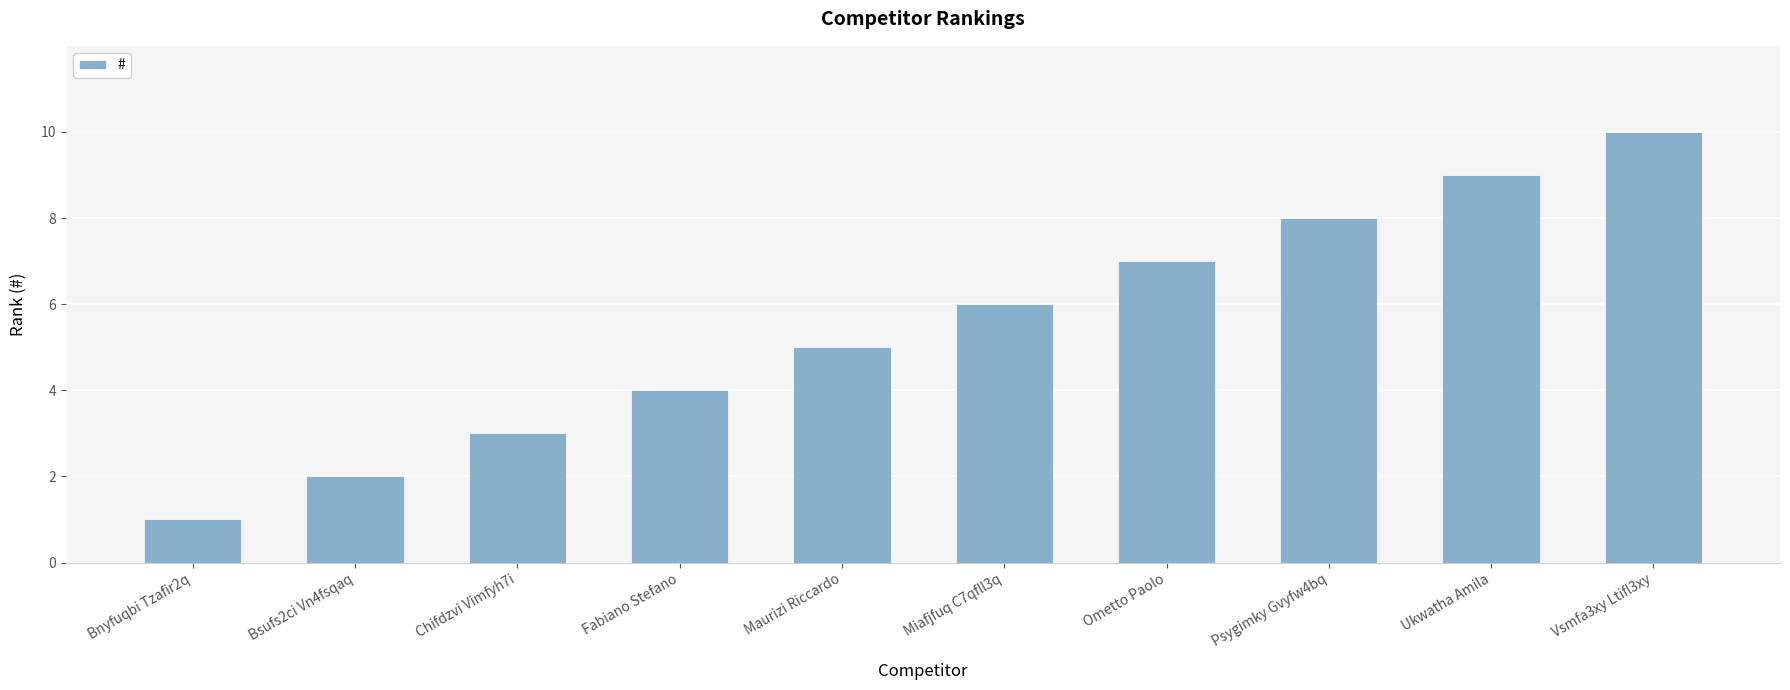

What is the average value?

6